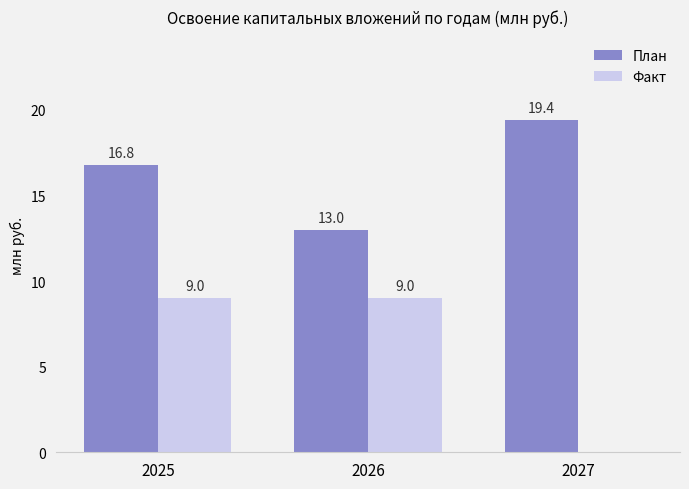

Reading right to left, transcribe all the data shown in this chart.

План: 19.4	13.0	16.8
Факт: 0.0	9.0	9.0